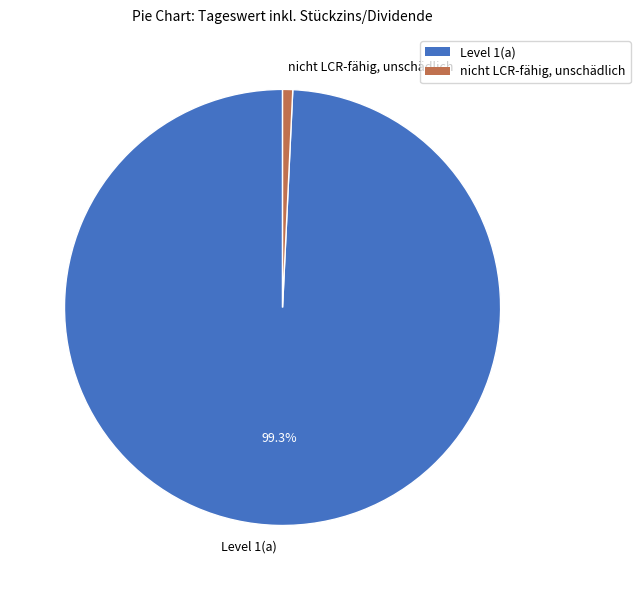

What percentage is the Level 1(a) slice, to the nearest percent?

99%